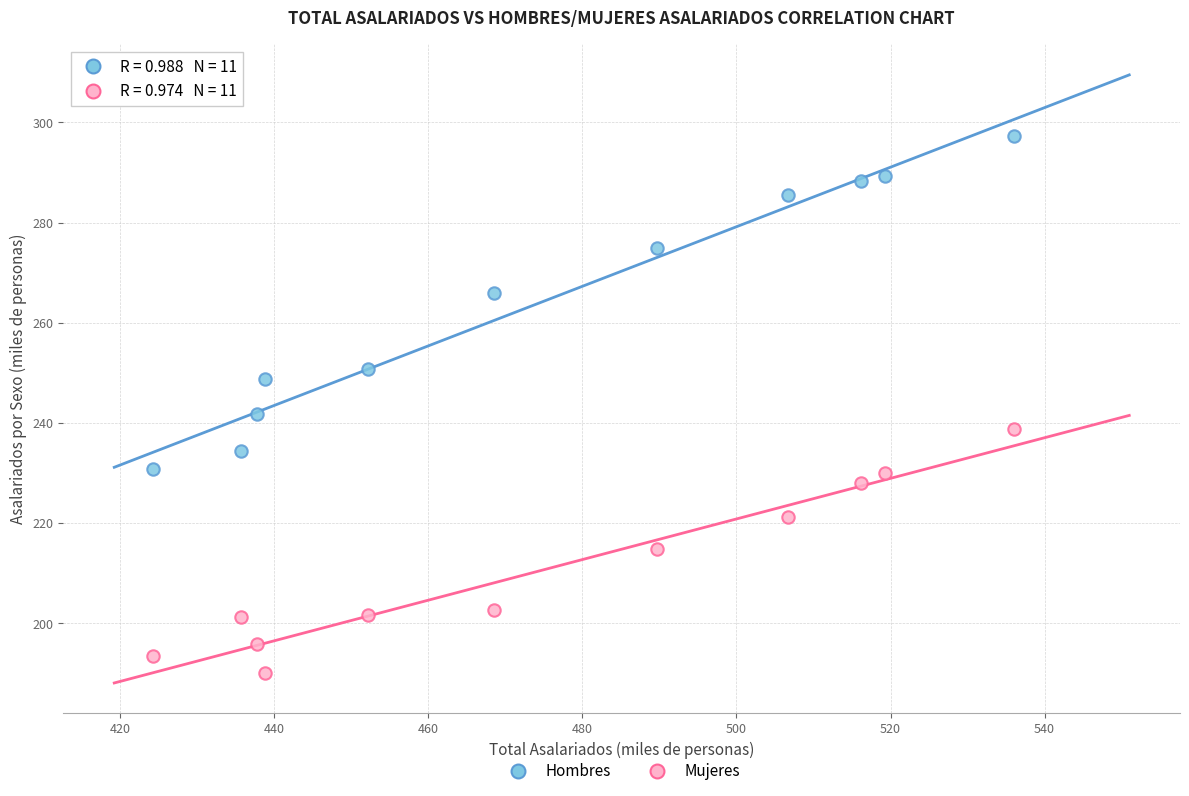

Which series reaches the maximum Y coordinate?

Hombres